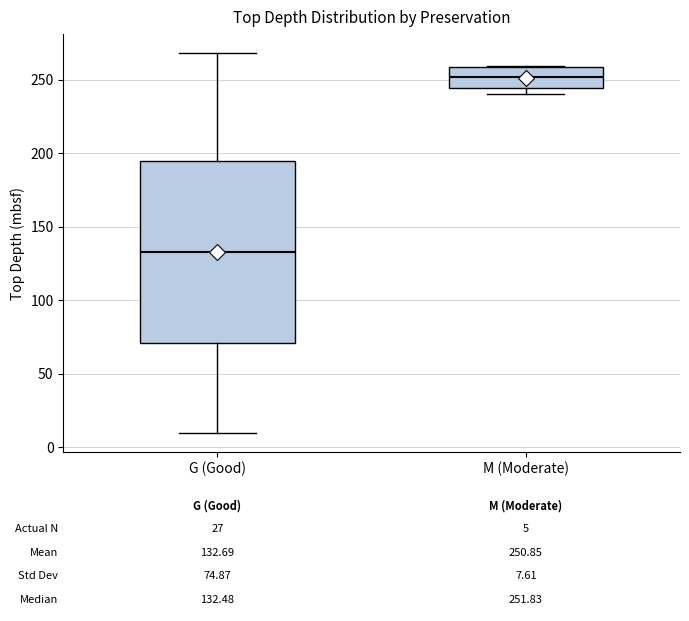

Comparing the boxes themselves (not the whiskers), which one is the tallest?

G (Good)